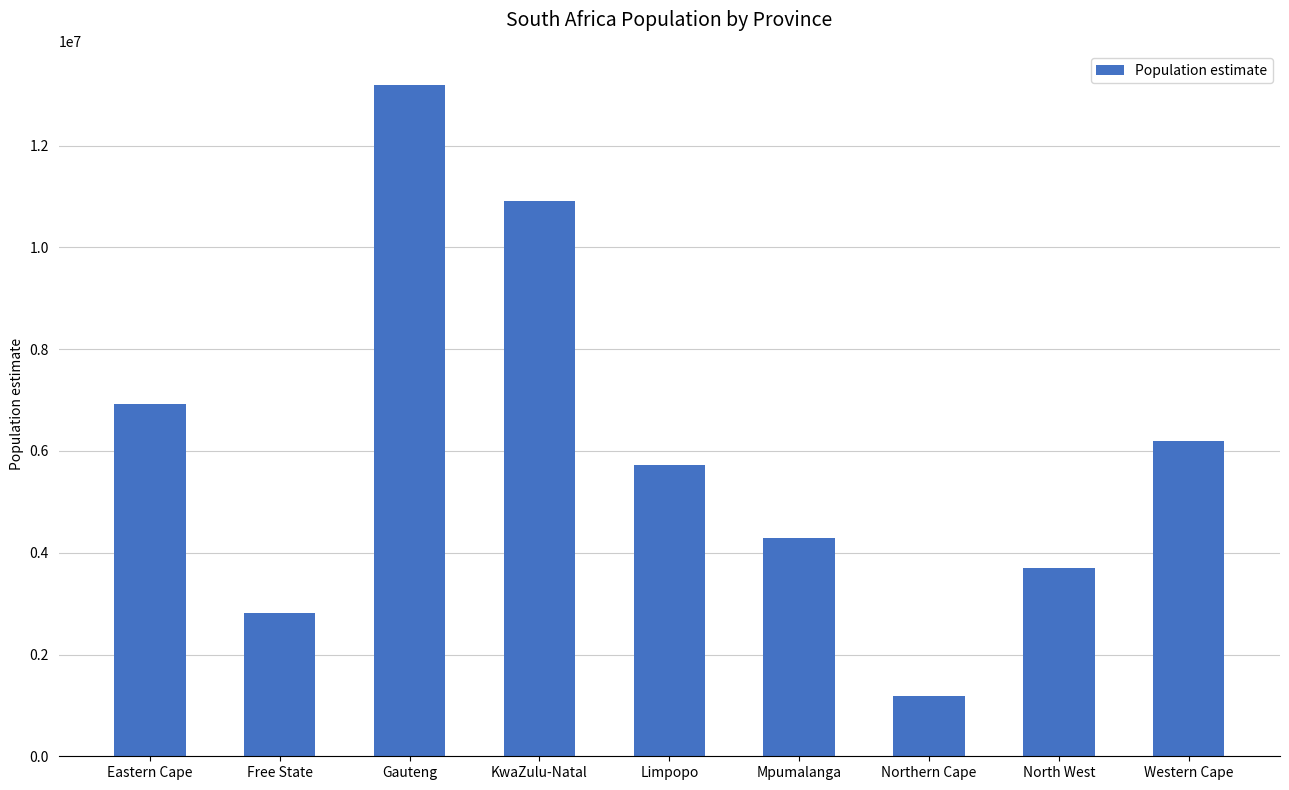

Read the value at North West, to the nearest 50.

3707000